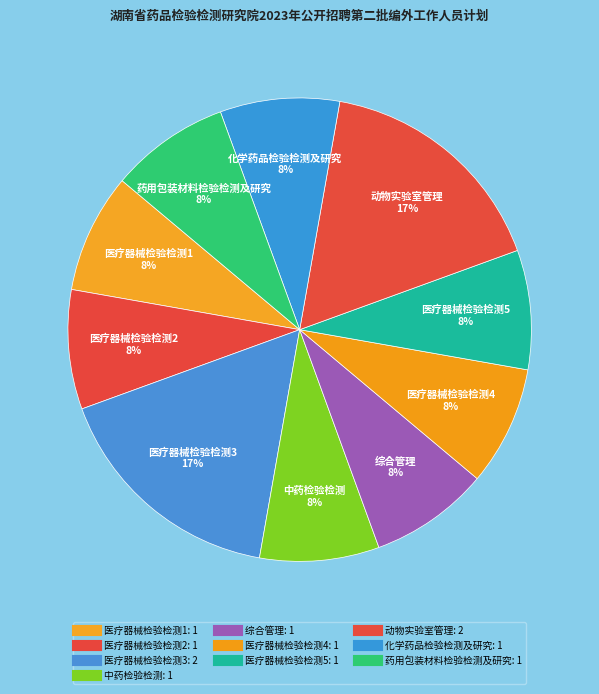

Which slice is the largest?

医疗器械检验检测3